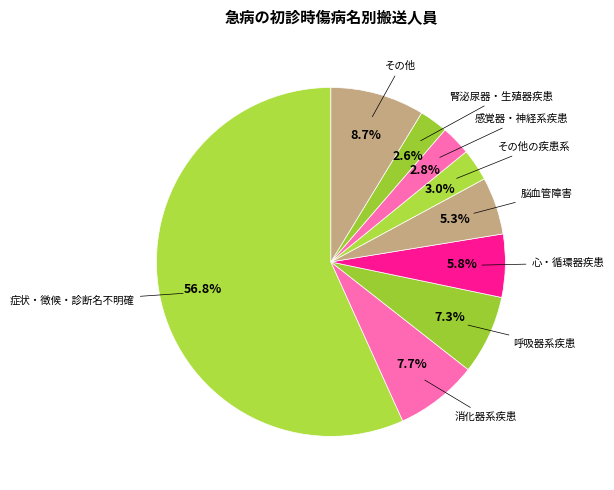

What is the largest slice in the pie chart?

症状・徴候・診断名不明確